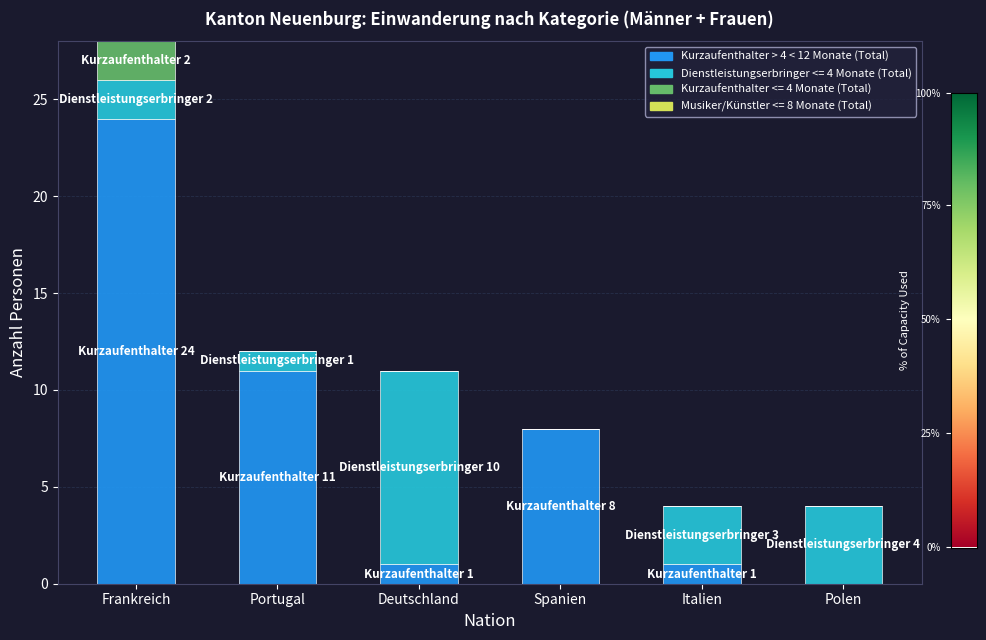

At which label does Kurzaufenthalter > 4 < 12 Monate (Total) reach its peak?

Frankreich